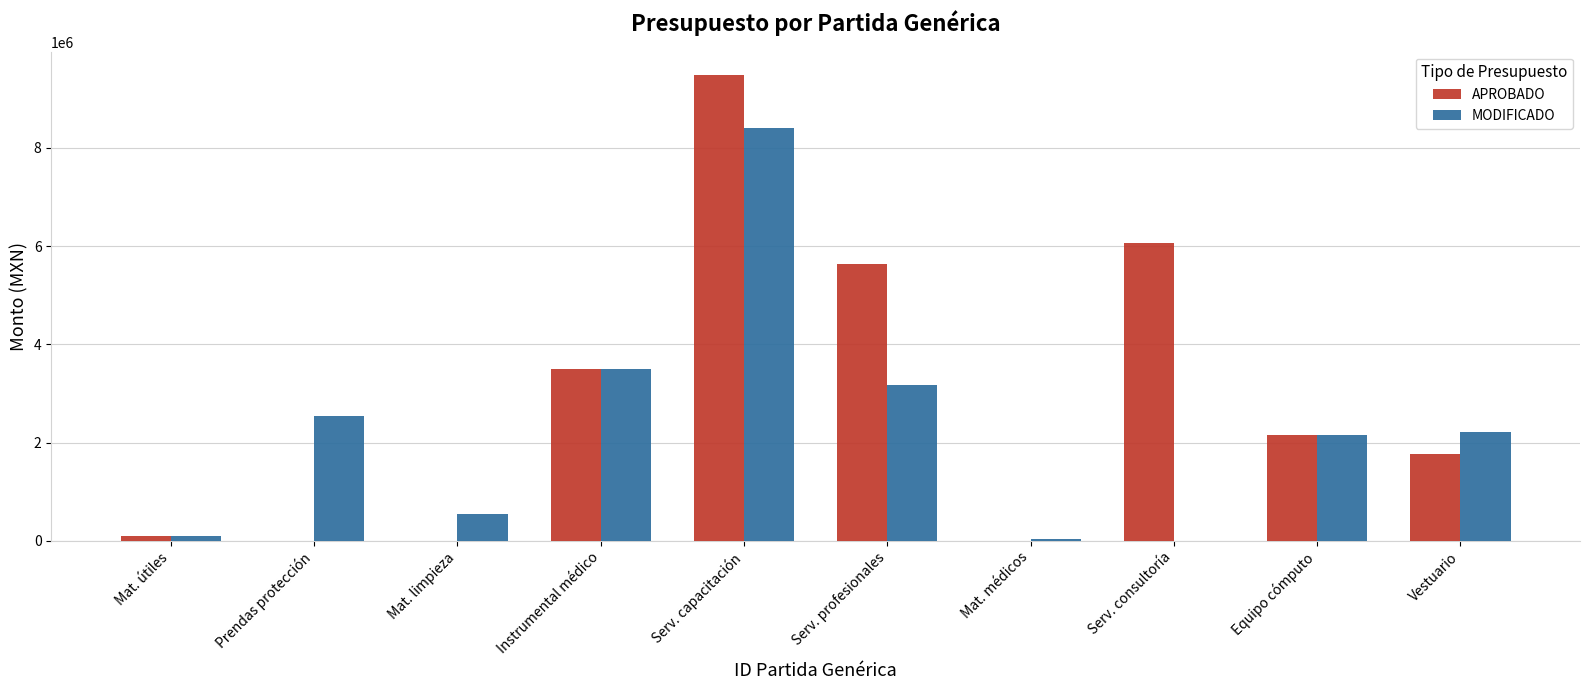

At which label is MODIFICADO closest to 4197700?

Instrumental médico